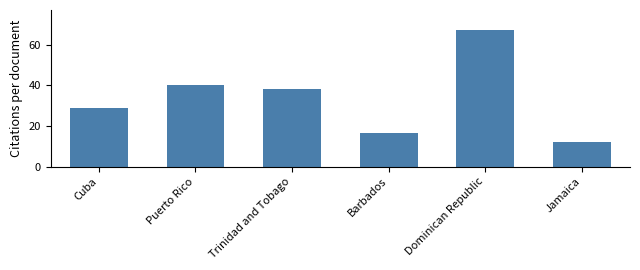

What is the label of the 4th bar from the right?

Trinidad and Tobago